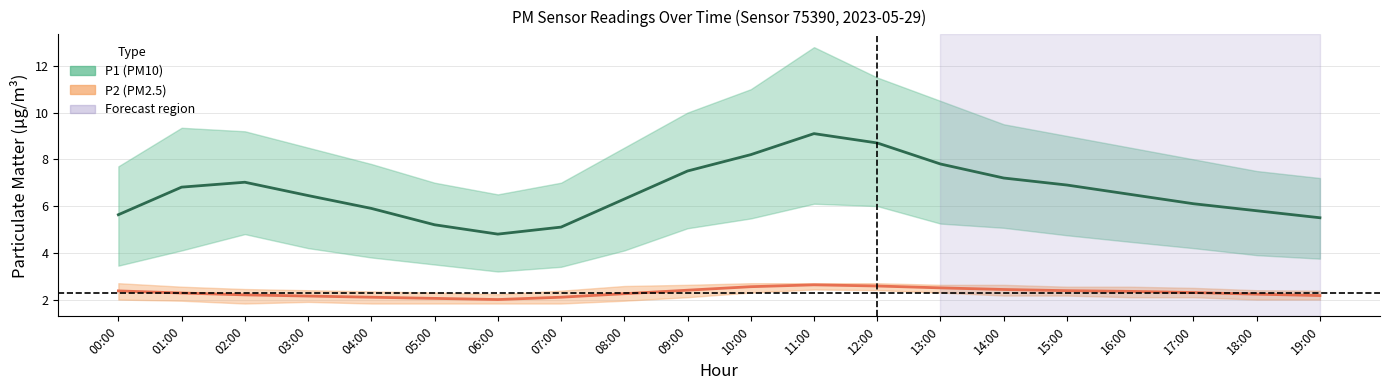

Reading left to right, what are all the values shown in this chart?

P1 (PM10): 00:00=5.6	01:00=6.8	02:00=7.0	03:00=6.5	04:00=5.9	05:00=5.2	06:00=4.8	07:00=5.1	08:00=6.3	09:00=7.5	10:00=8.2	11:00=9.1	12:00=8.7	13:00=7.8	14:00=7.2	15:00=6.9	16:00=6.5	17:00=6.1	18:00=5.8	19:00=5.5
P2 (PM2.5): 00:00=2.4	01:00=2.3	02:00=2.2	03:00=2.1	04:00=2.1	05:00=2.0	06:00=2.0	07:00=2.1	08:00=2.2	09:00=2.4	10:00=2.5	11:00=2.6	12:00=2.6	13:00=2.5	14:00=2.4	15:00=2.4	16:00=2.4	17:00=2.3	18:00=2.2	19:00=2.2